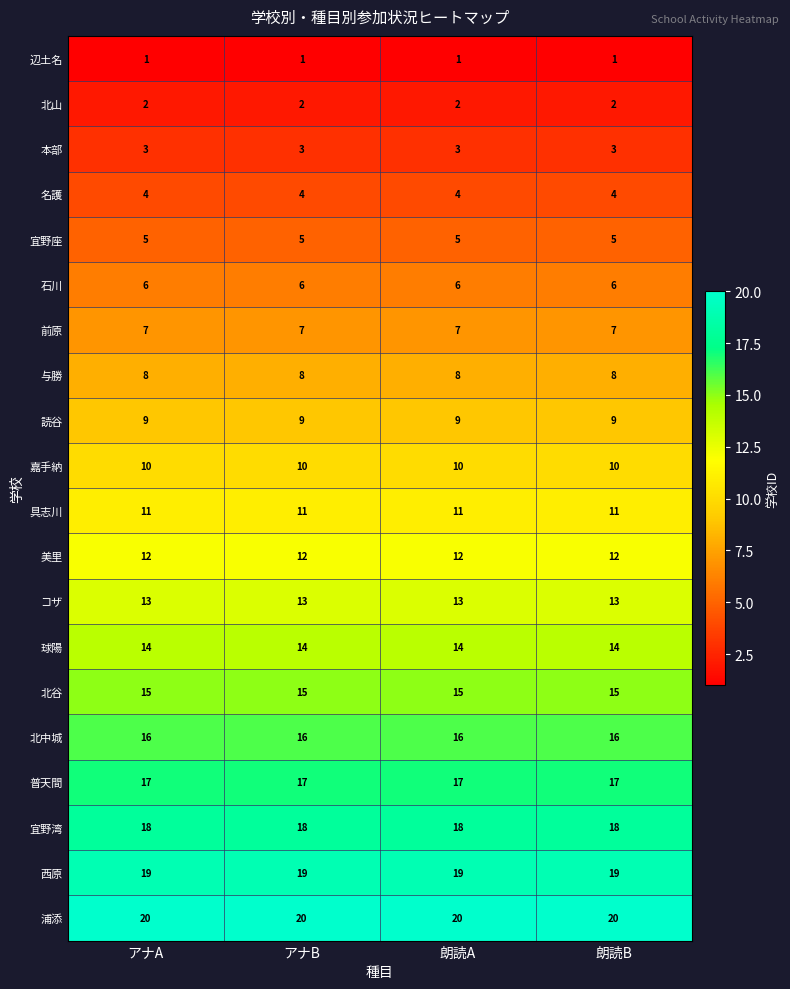

What is the maximum value for 球陽?

14